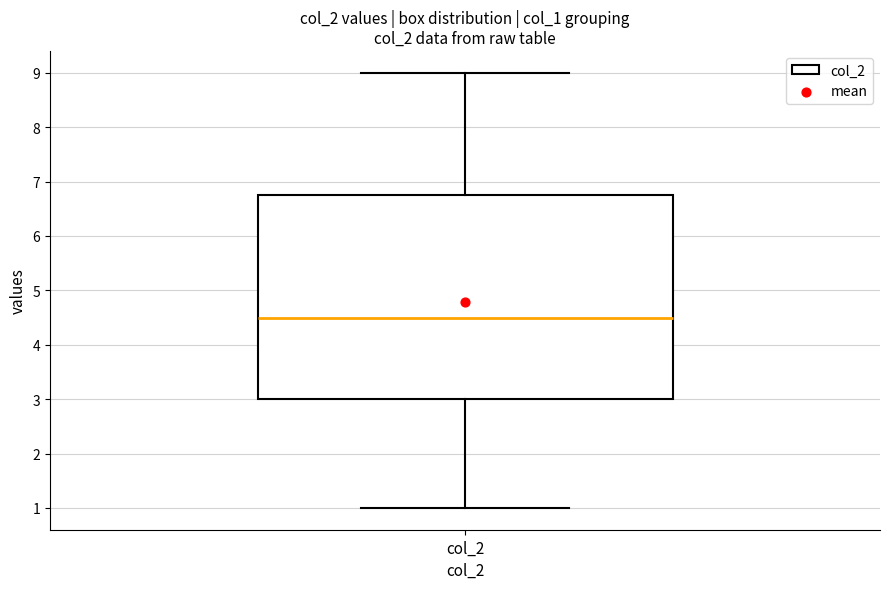

Transcribe this box plot: give where the median line is, the range the box spans, and where the two whiskers end, as read against the y-axis. The values are not printed on the chart, so give them approximately, as read against the axis.

median 4.5, box 3.0 to 6.8, whiskers 1.0 to 9.0